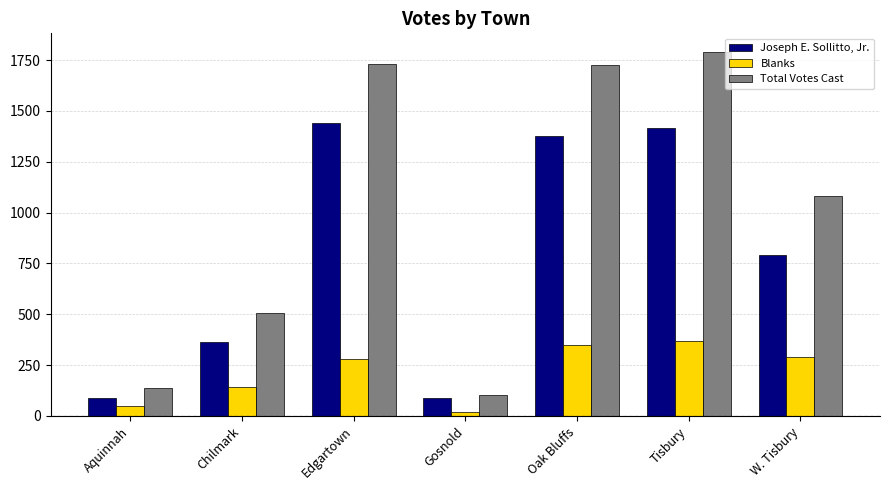

Is the value of Blanks at Chilmark greater than the value of Total Votes Cast at Gosnold?

Yes